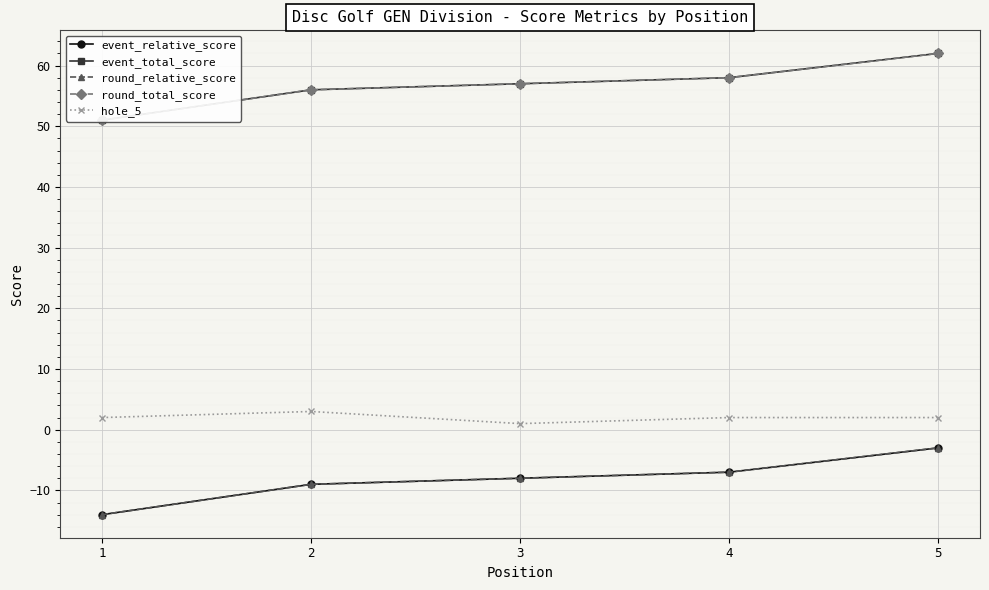

What is the value of the hole_5 point at the 1st from the left?

2